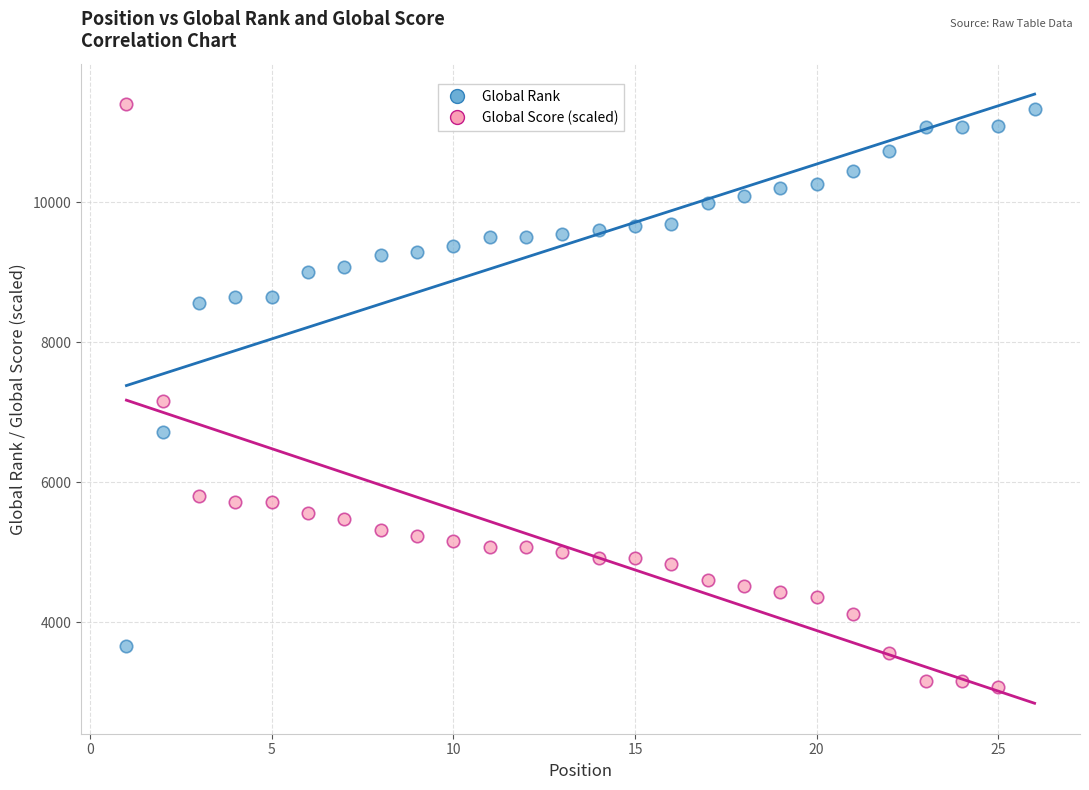

What are all the series names shown in the legend?

Global Rank, Global Score (scaled)